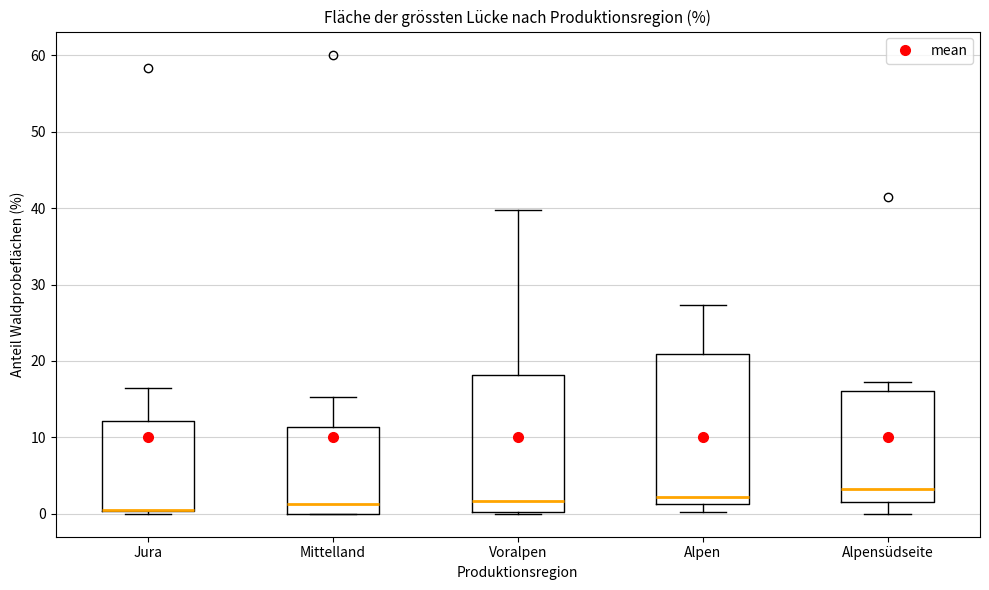

Reading left to right, read every box against the y-axis: the position of its median line, the range the box covers, and the ends of its whiskers. The values are not printed on the chart, so give them approximately, as read against the axis.

Jura: median 1 (drawn on the box's lower edge), box 0 to 12, whiskers 0 (just below the box's lower edge) to 17
Mittelland: median 1, box 0 to 11, whiskers 0 to 15
Voralpen: median 2, box 0 to 18, whiskers 0 to 40
Alpen: median 2, box 1 to 21, whiskers 0 to 27
Alpensüdseite: median 3, box 2 to 16, whiskers 0 to 17